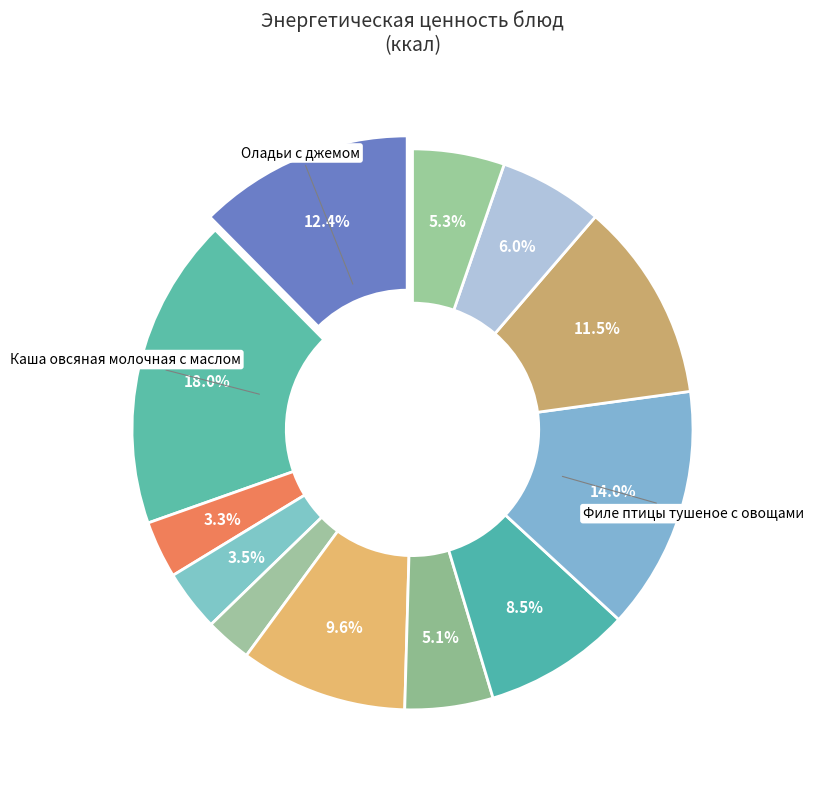

How many slices are in this pie chart?

12